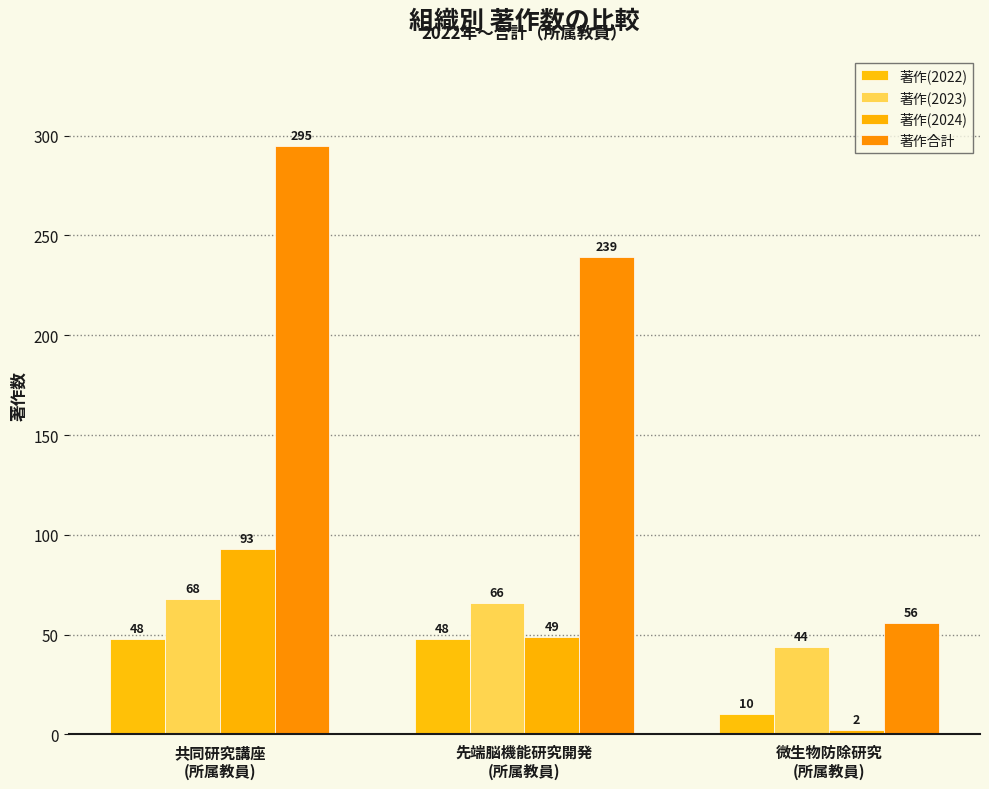

What is the highest value of the 著作(2023) series?

68